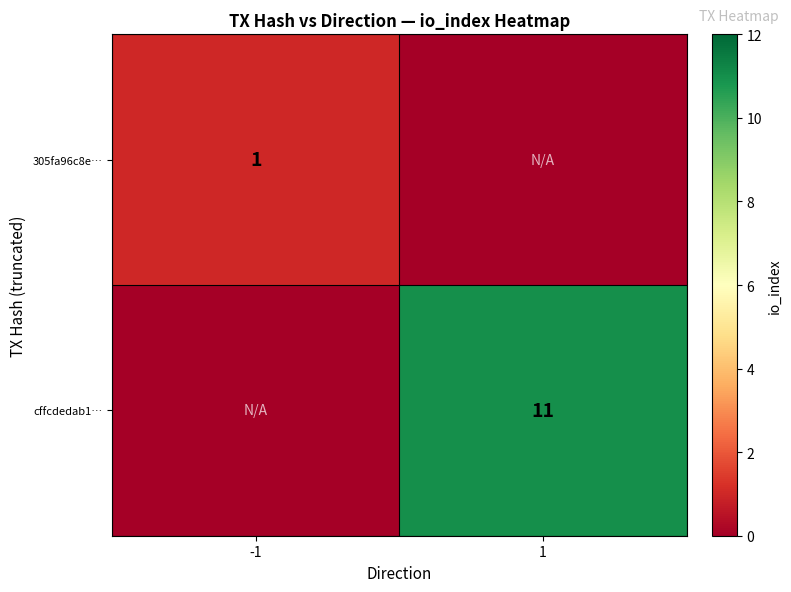

True or false: cffcdedab1… has a value of 4 at 1.

False